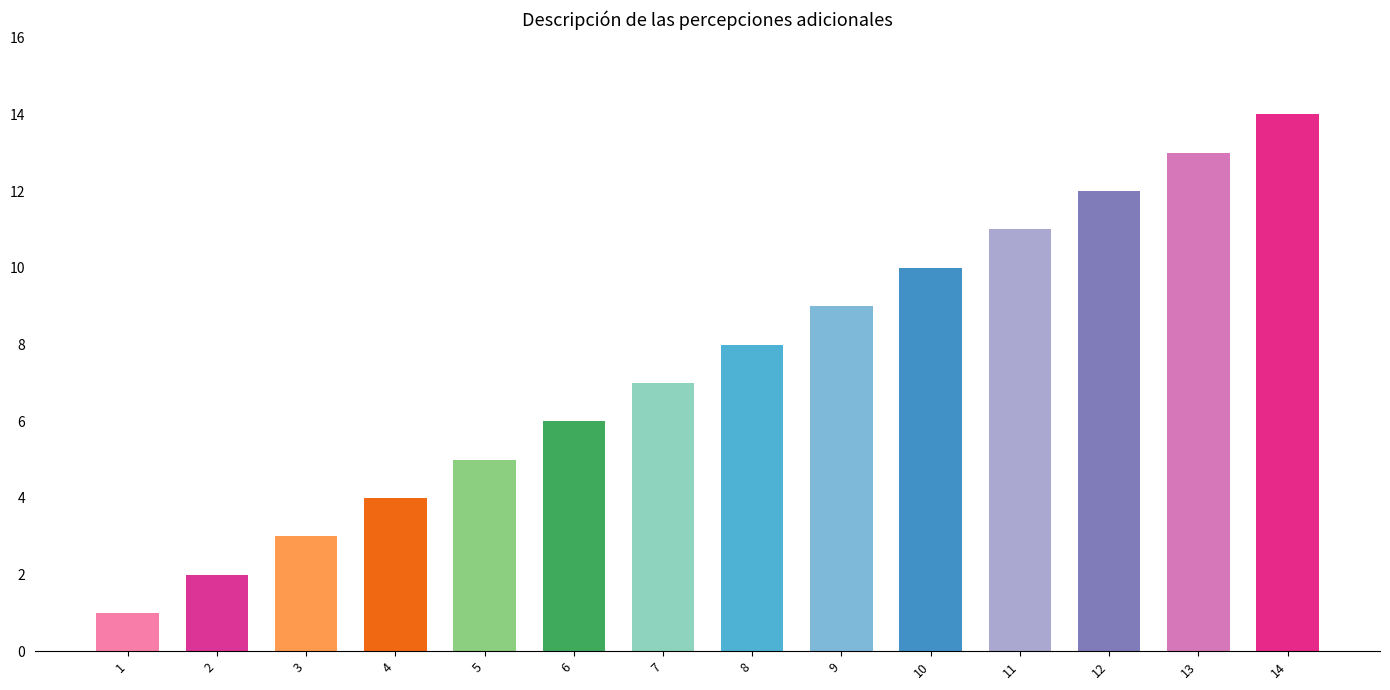

Are the bars horizontal?

No